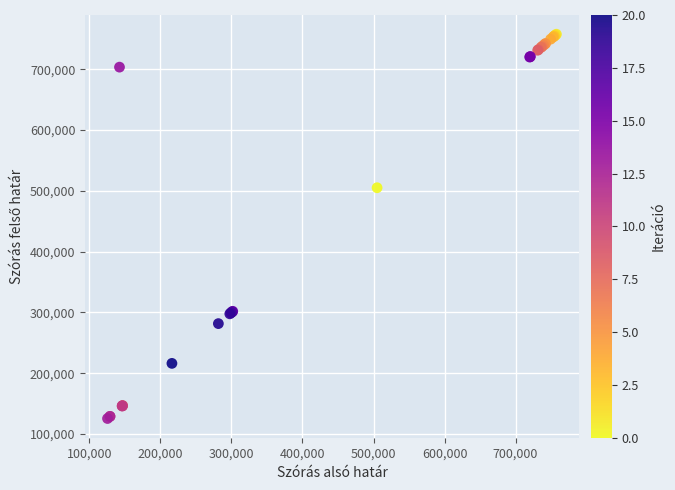

What Y value in the scatter plot is closest to 441490?

504998